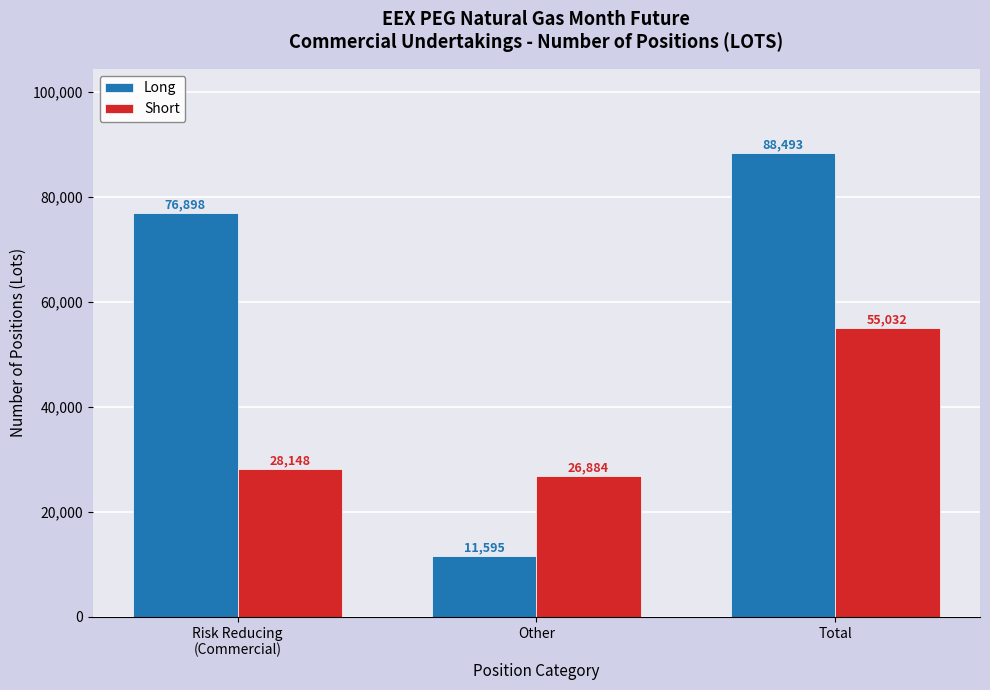

How many bars are there in each group?

2